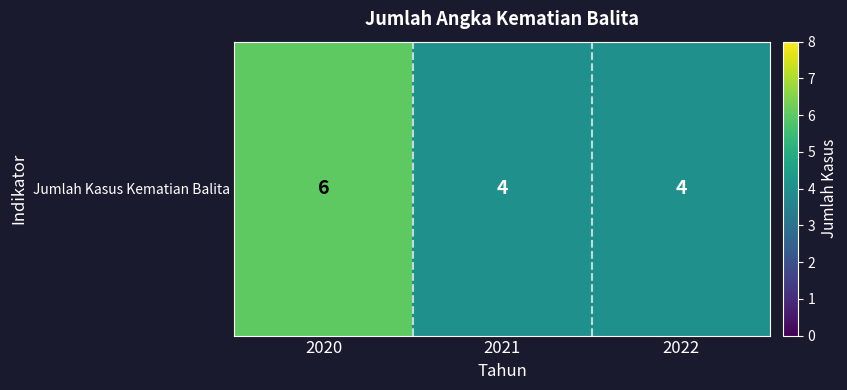

How many values are between 4 and 6?

3